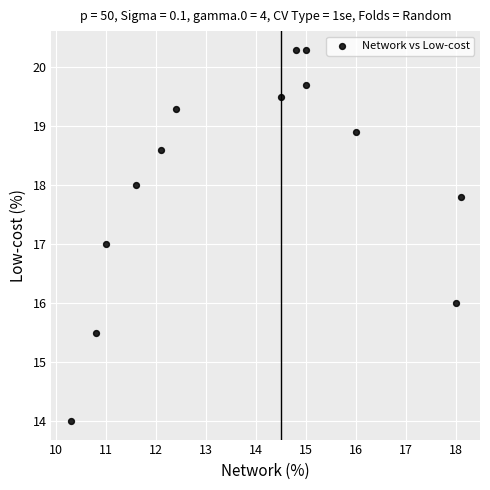

What is the range of Y values (max minus min)?

6.3